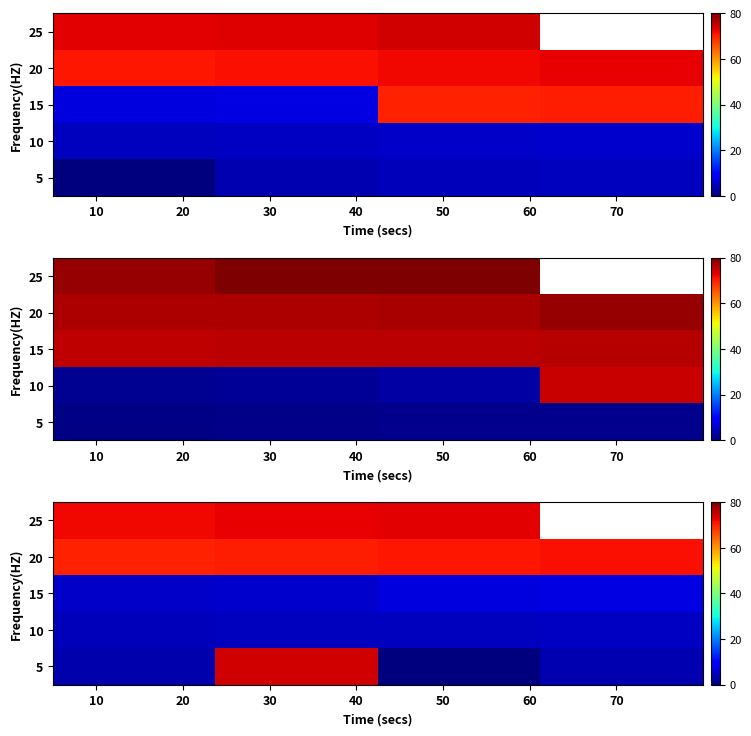

At how many categories does at least one series exceed 31?

4